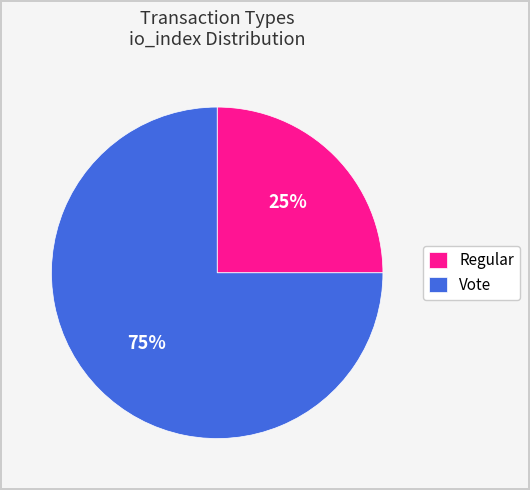

Which has a higher value, Vote or Regular?

Vote